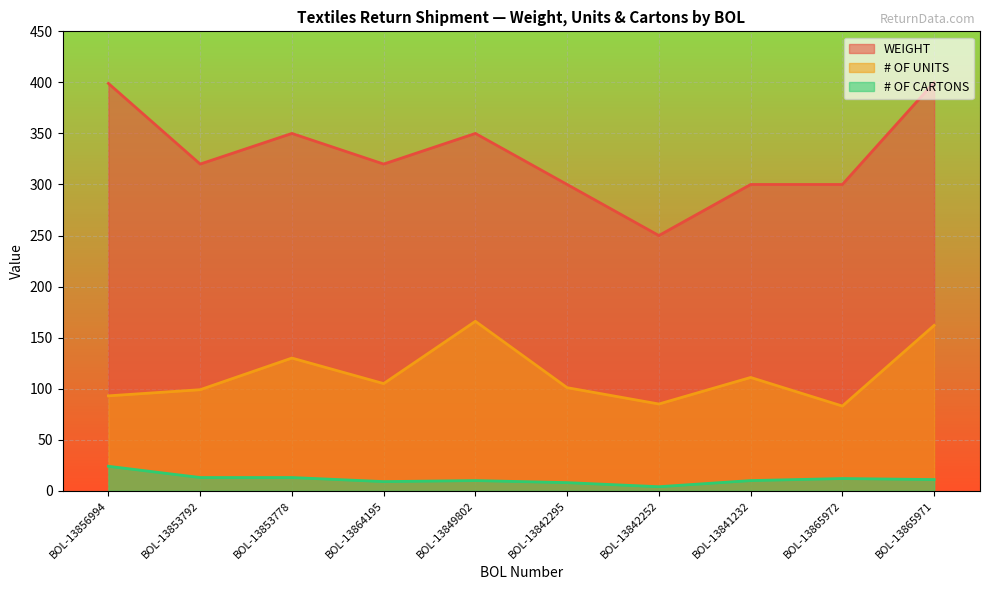

Where is # OF UNITS nearest to the value 124?

BOL-13853778